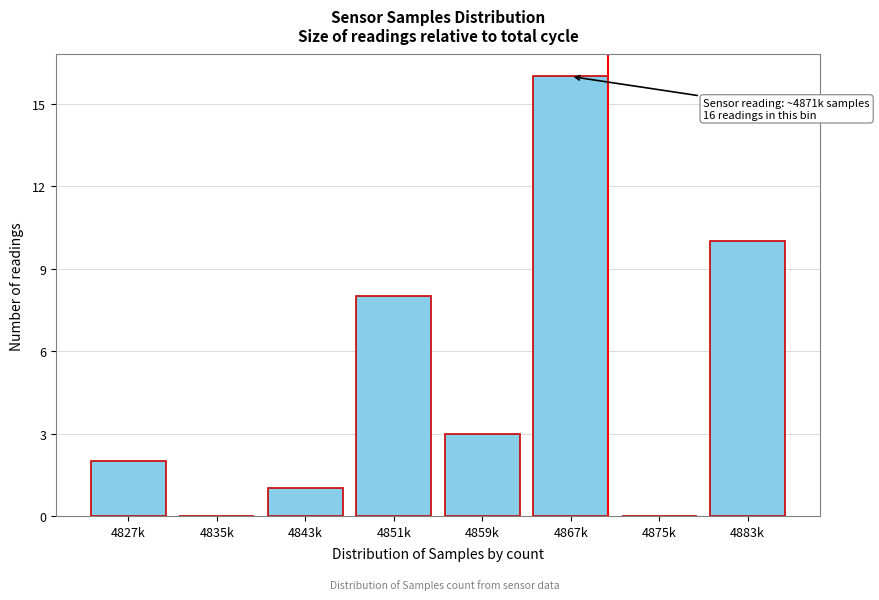

Reading left to right, transcribe all the data shown in this chart.

4827k=2	4835k=0	4843k=1	4851k=8	4859k=3	4867k=16	4875k=0	4883k=10